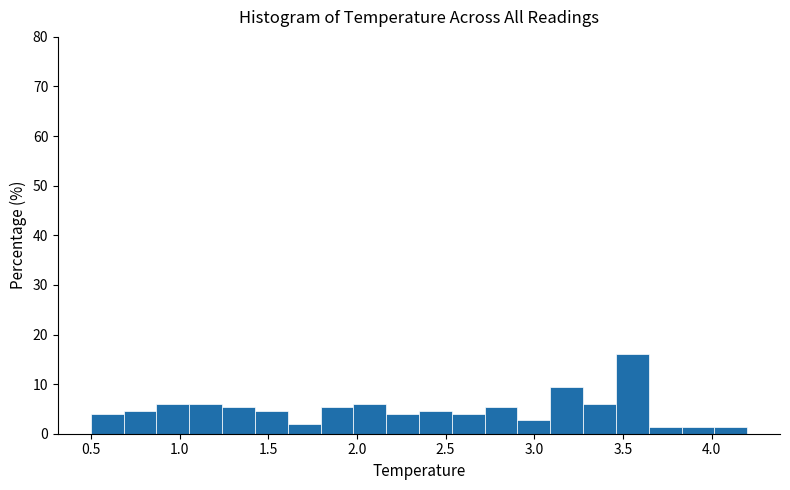

Around what value on the x-axis is the tallest bar? Give the approximate position of its centre, as read against the axis.

3.55